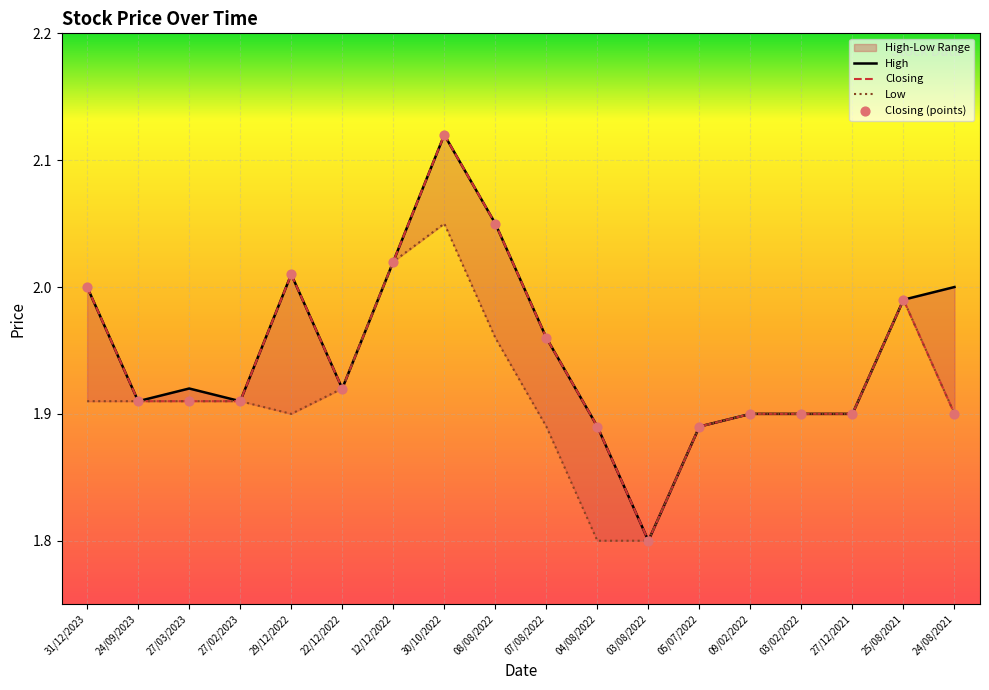

Is the value of Closing at 22/12/2022 greater than the value of High at 22/12/2022?

No